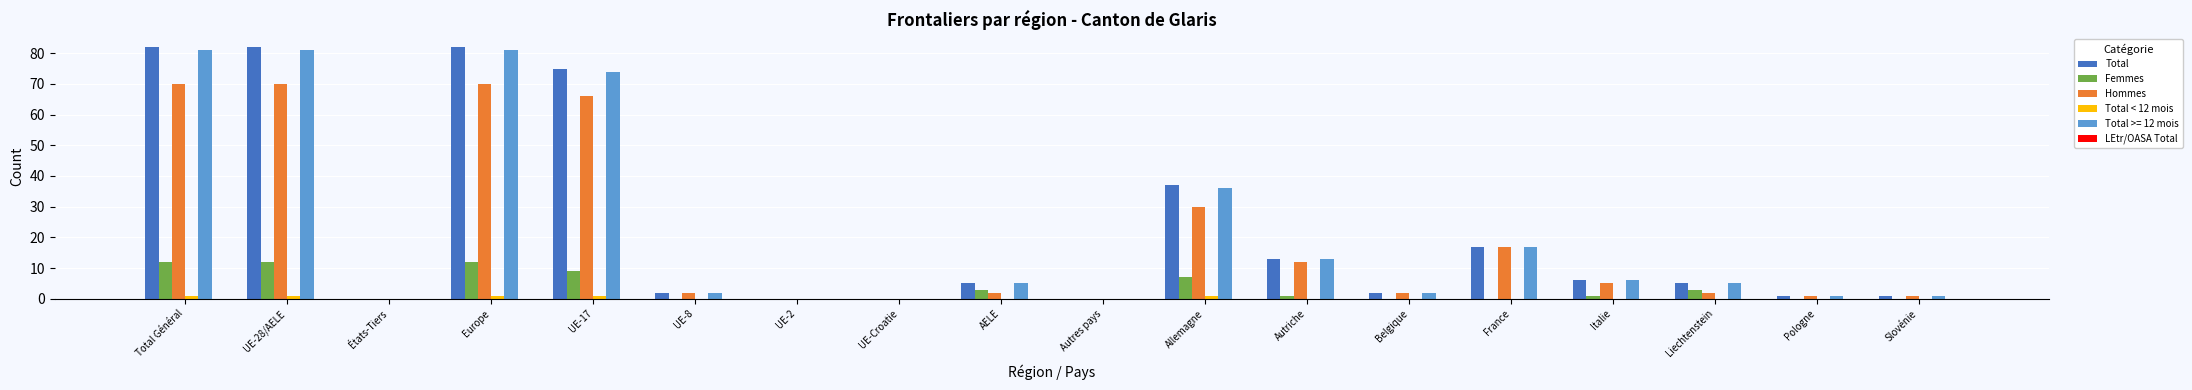

Is it true that Hommes equals -39 at UE-Croatie?

False